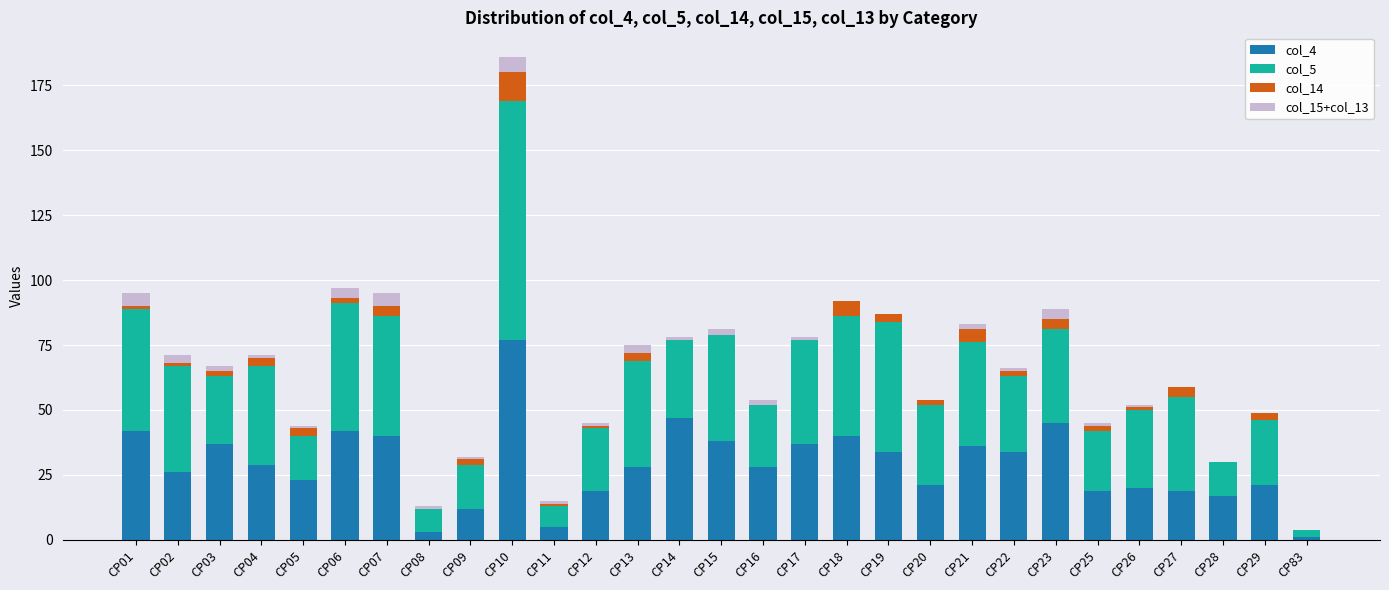

At which category is the sum across all series the highest?

CP10